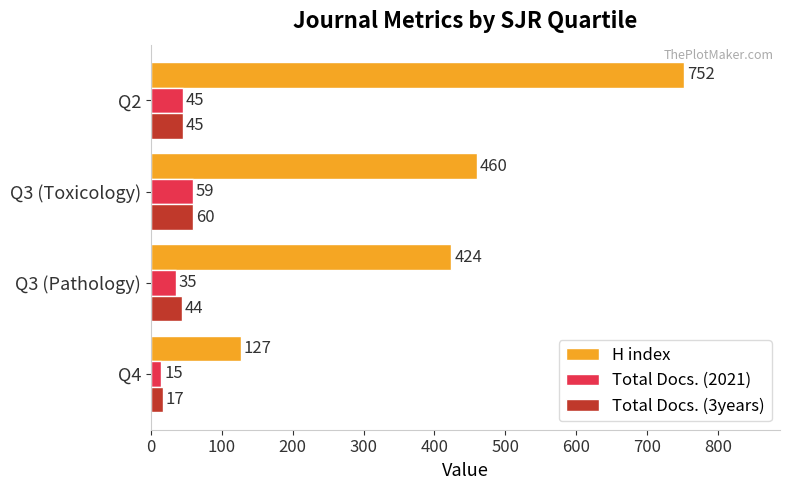

Is it true that H index equals 460 at Q3 (Toxicology)?

True